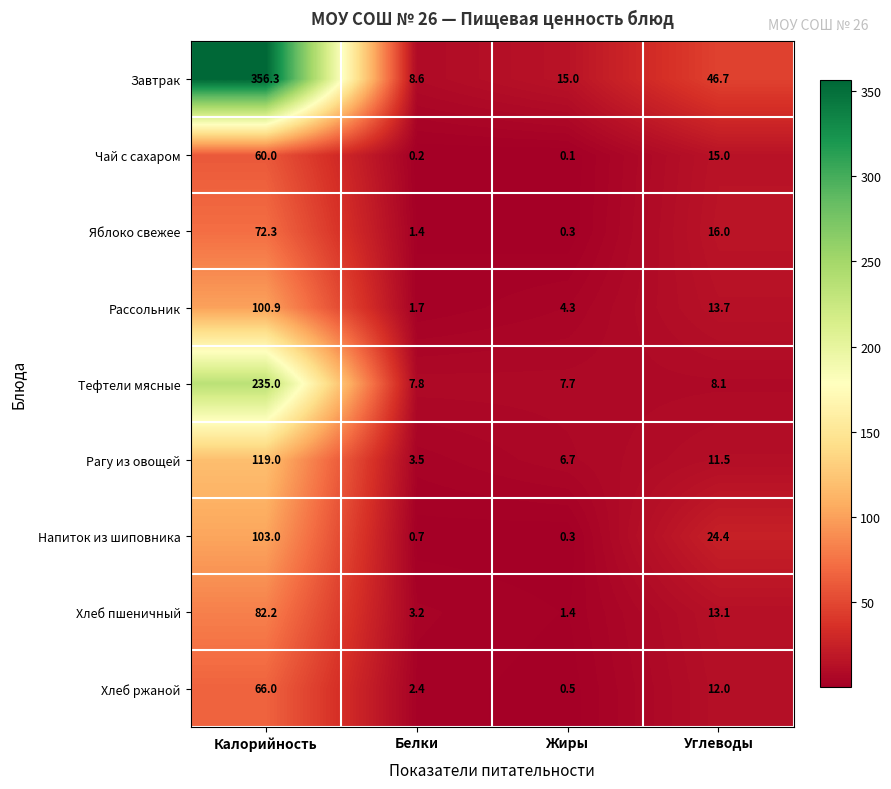

Is the value of Хлеб ржаной at Углеводы greater than the value of Рагу из овощей at Белки?

Yes